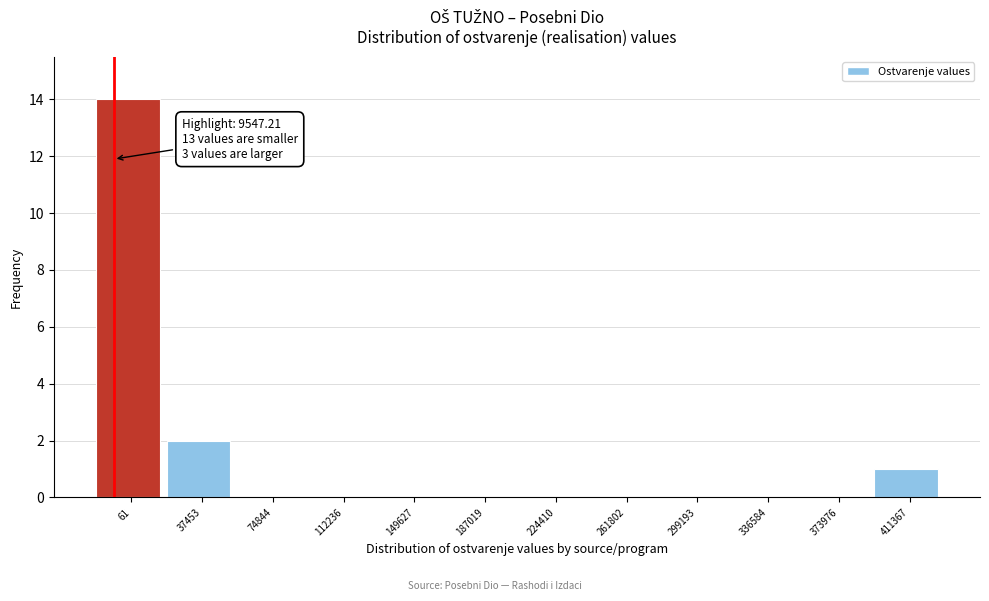

Reading left to right, what are all the values shown in this chart?

61=14	37453=2	74844=0	112236=0	149627=0	187019=0	224410=0	261802=0	299193=0	336584=0	373976=0	411367=1